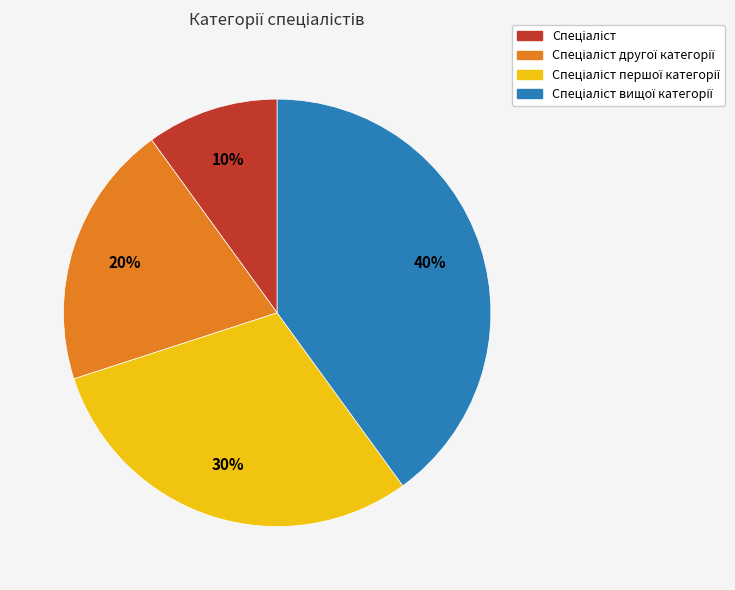

Is there a majority slice in this chart?

No